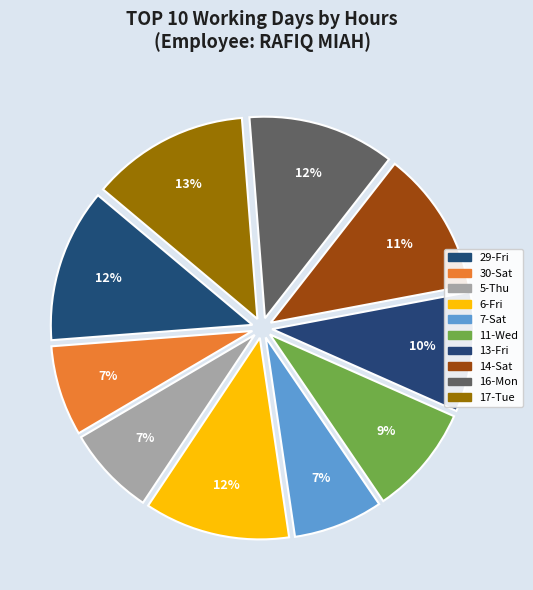

How many slices are in this pie chart?

10